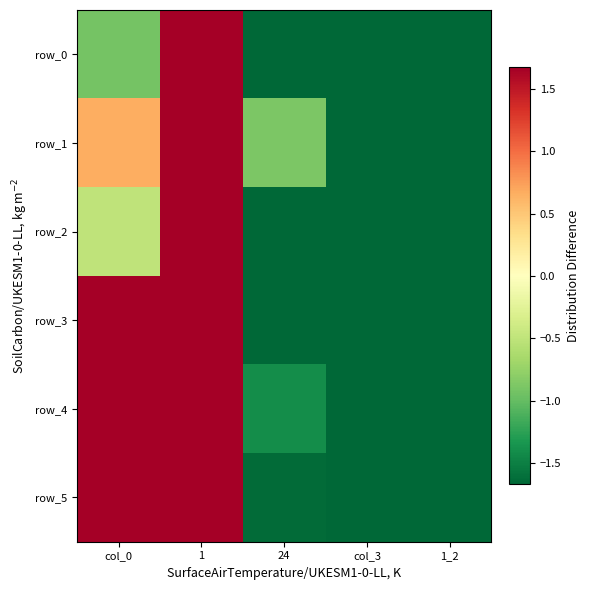

What is the minimum value shown in the chart?

-9.5